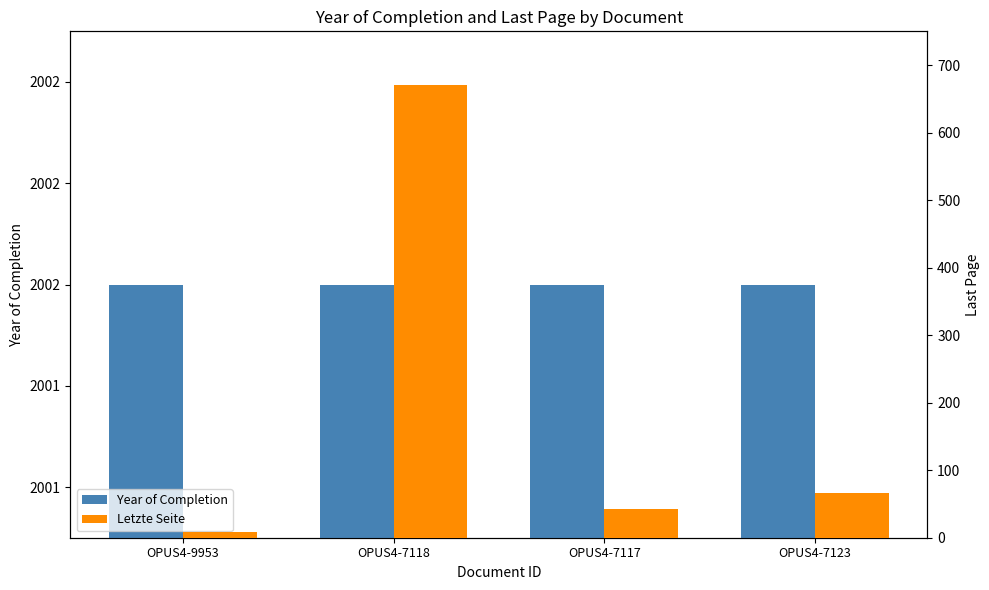

At which label is Letzte Seite closest to 340?

OPUS4-7123